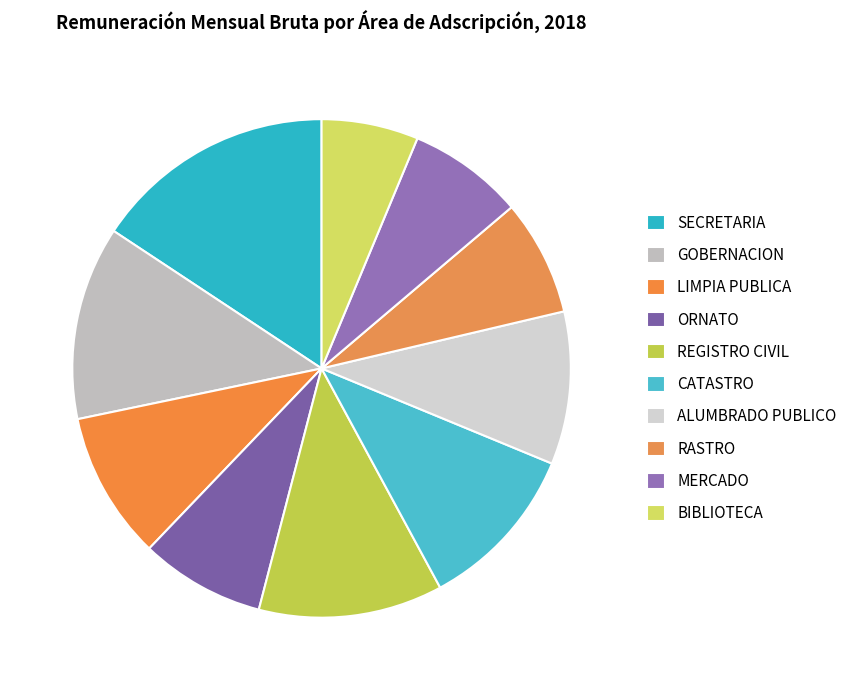

Which slice is the largest?

SECRETARIA